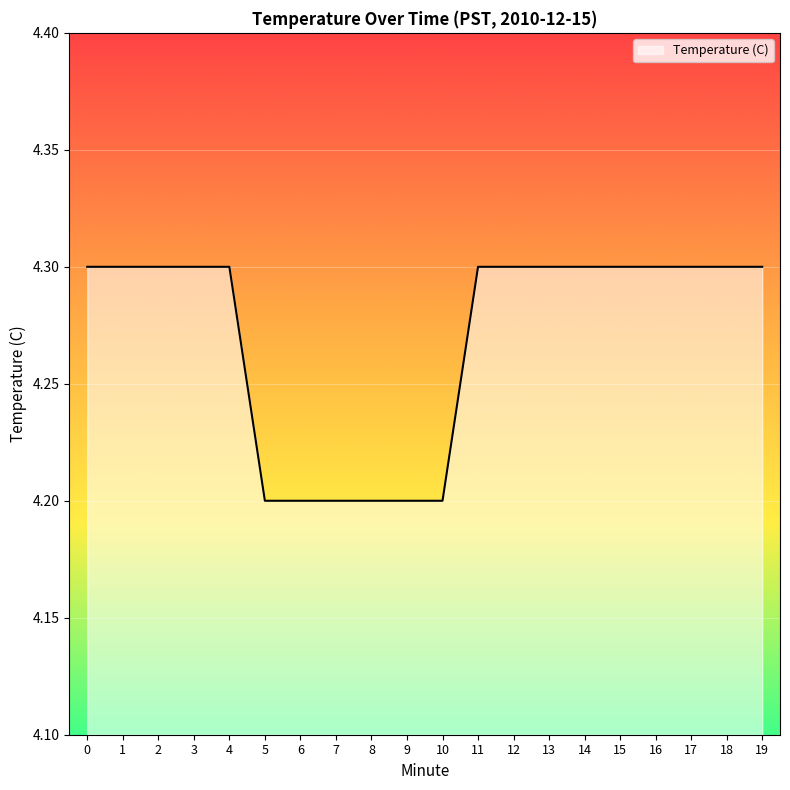

What is the difference between the maximum and minimum values?

0.1